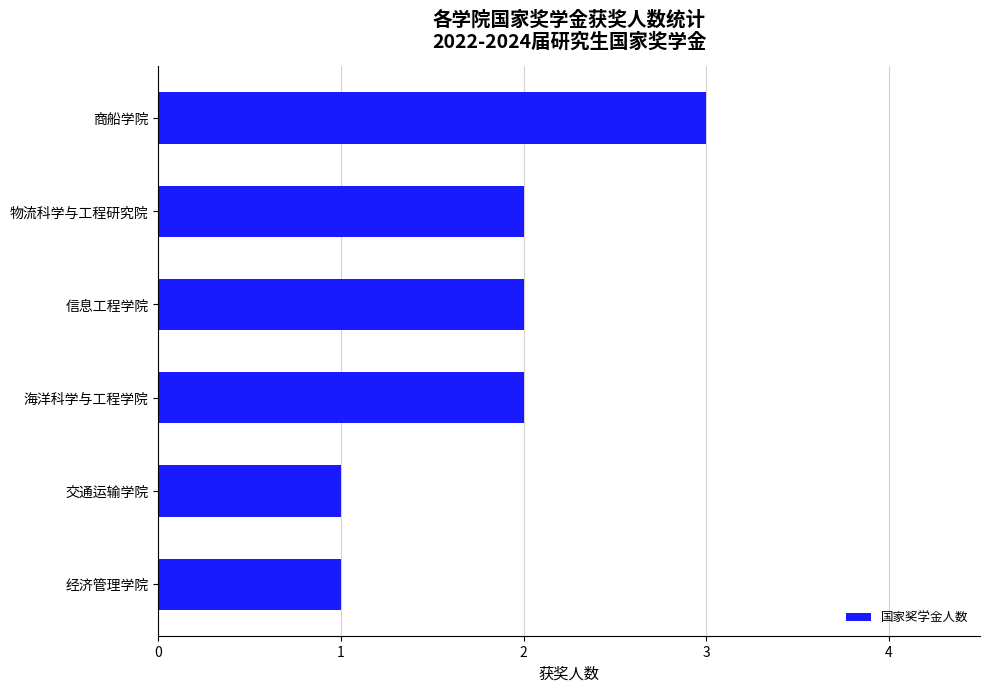

Count the number of data series in this chart.

1